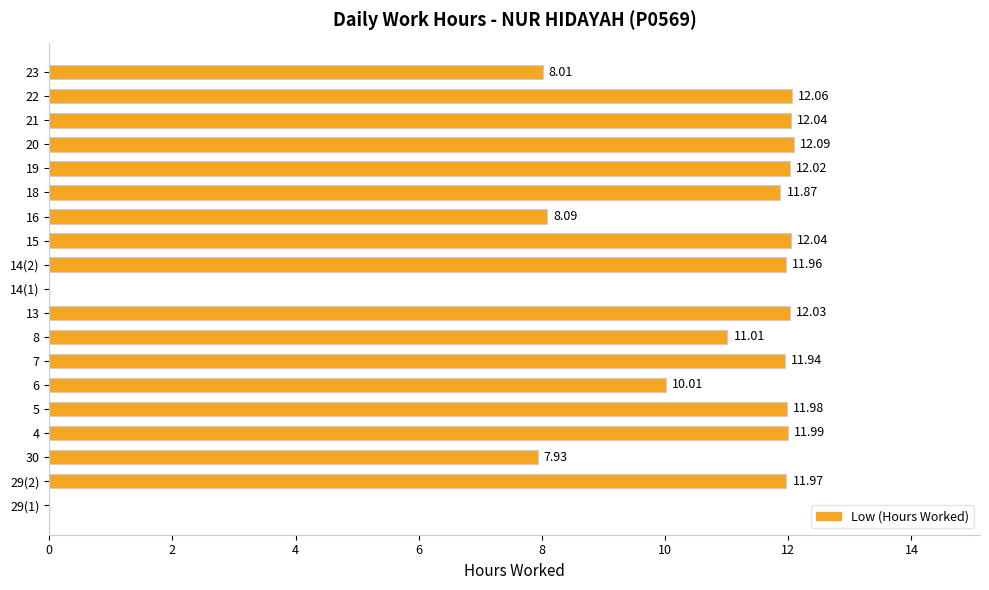

What is the sum of the values at 30 and 15?

20.0